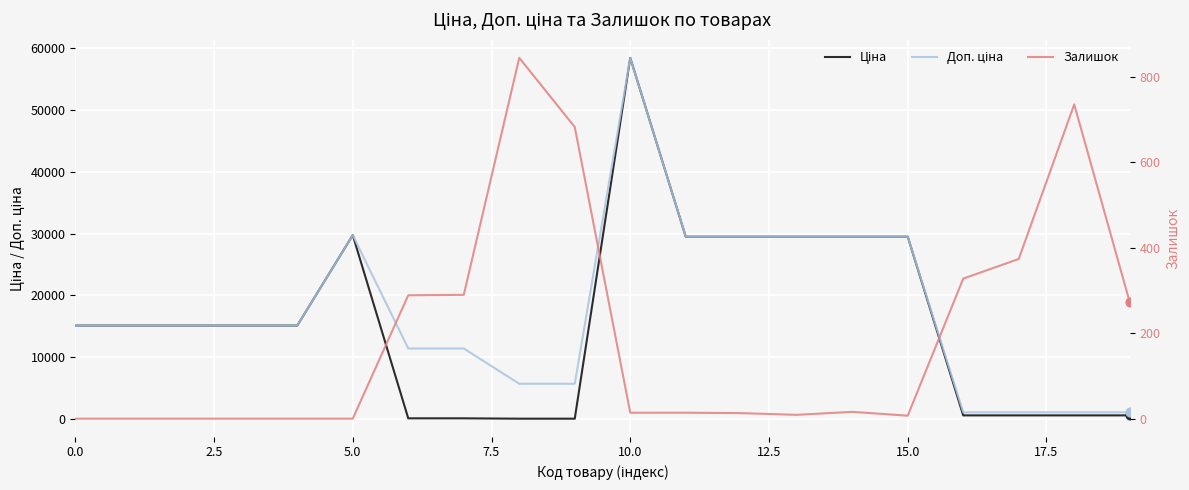

At how many categories does at least one series exceed 19244?

7